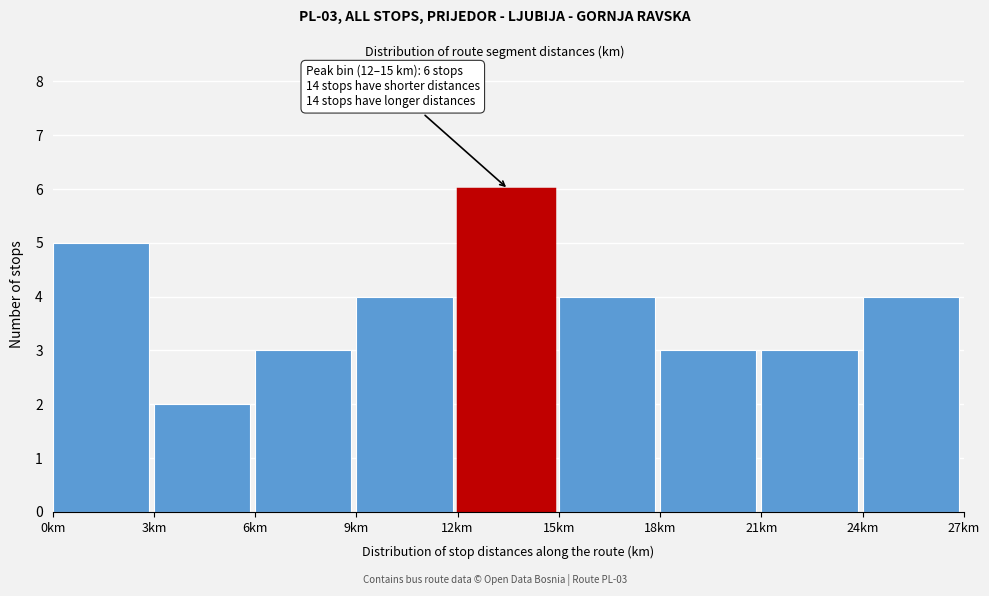

Over which range of the x-axis is the bar tallest?

12 to 15